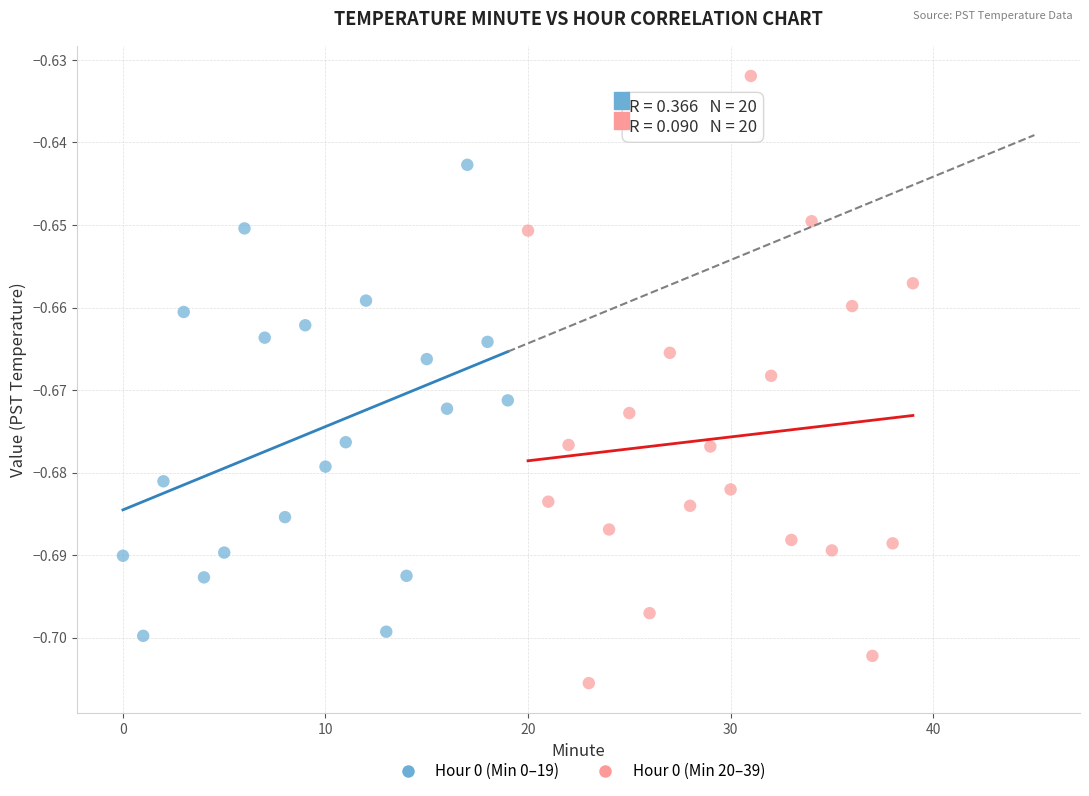

Which series reaches the maximum Y coordinate?

Hour 0 (Min 20–39)